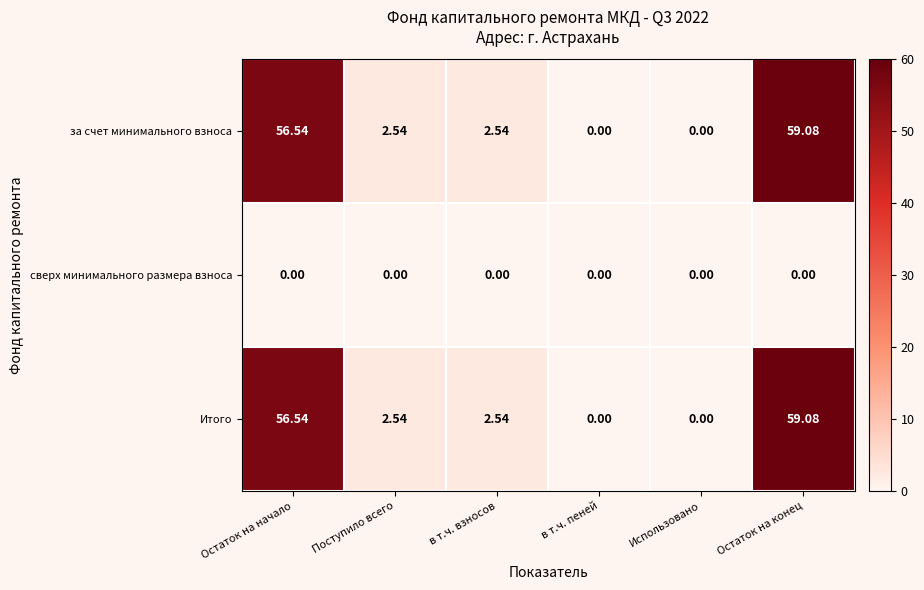

At which label does Итого first exceed 2?

Остаток на начало